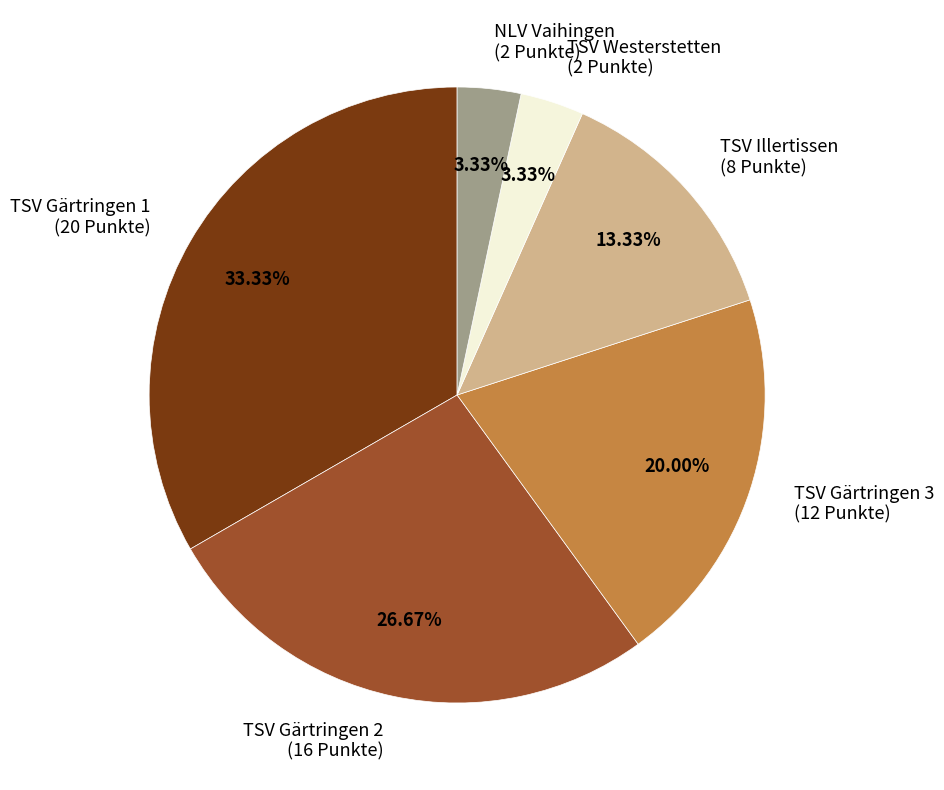

How many segments does this pie chart have?

6